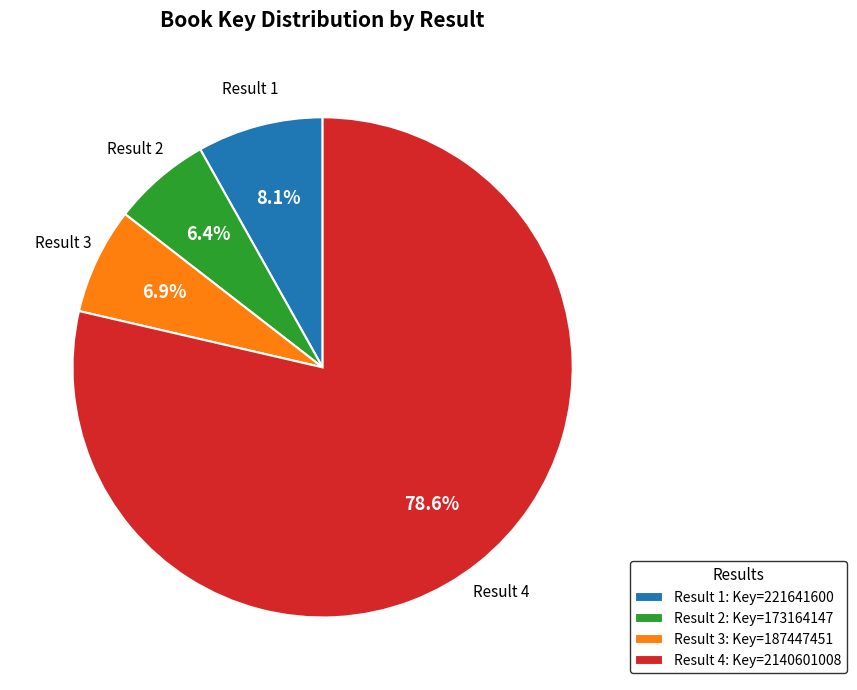

What is the smallest slice in the pie chart?

Result 2: Key=173164147